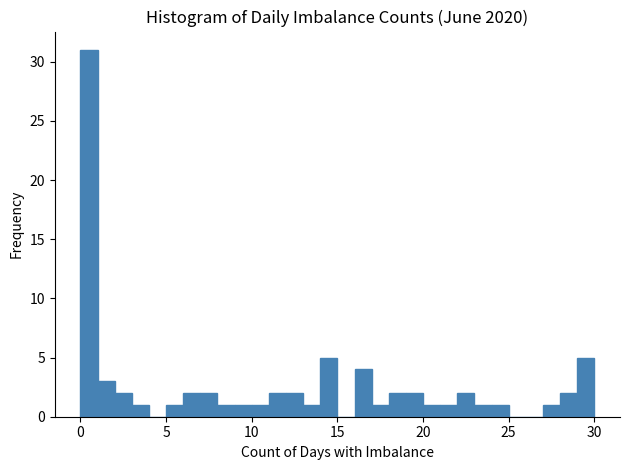

Around what value on the x-axis is the tallest bar? Give the approximate position of its centre, as read against the axis.

0.5